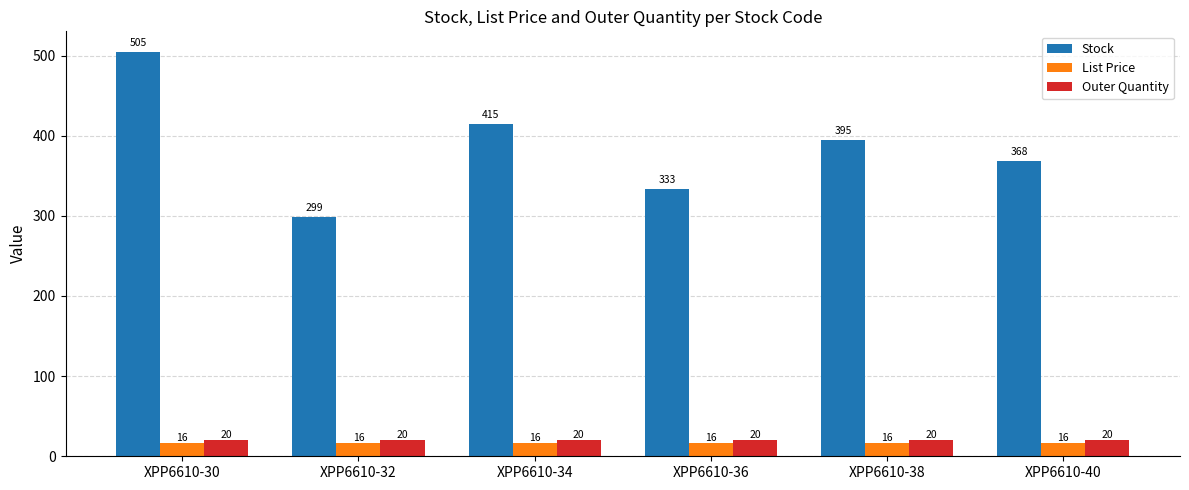

Rank the series by their maximum value, from lowest to highest.

List Price, Outer Quantity, Stock